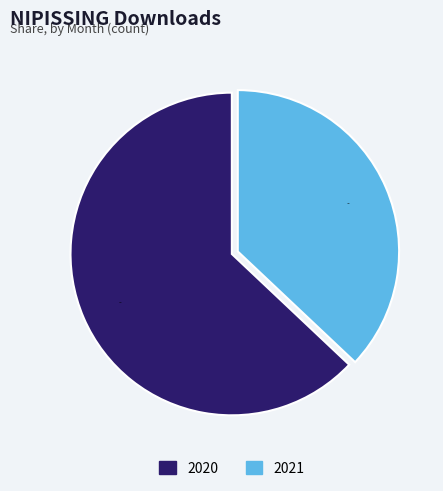

Which slice represents more than half of the pie?

2020